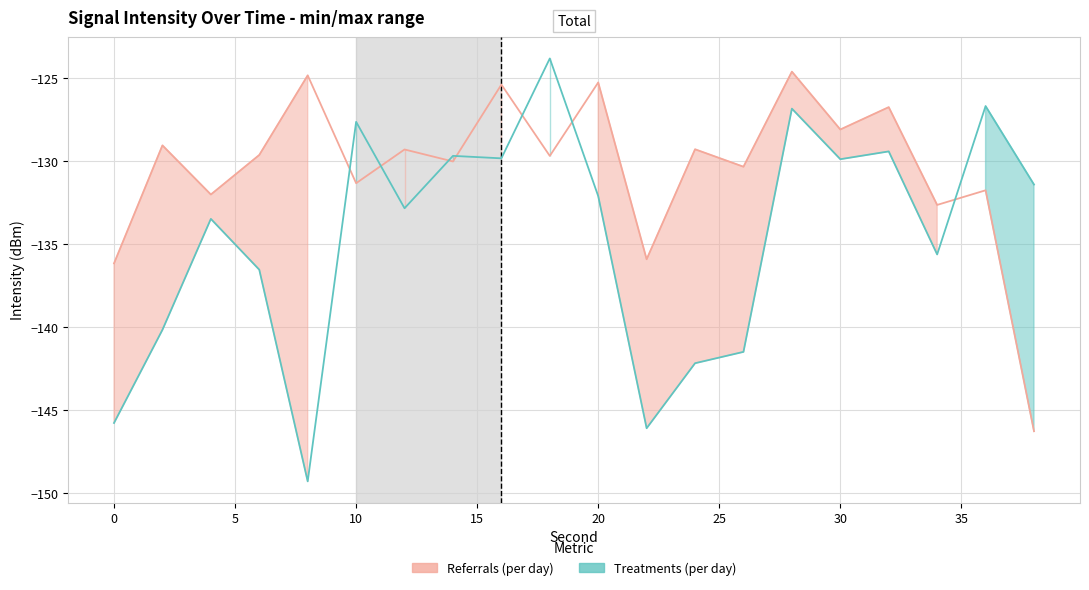

What is the value of the Referrals (per day) point at the 17th from the left?

-126.7